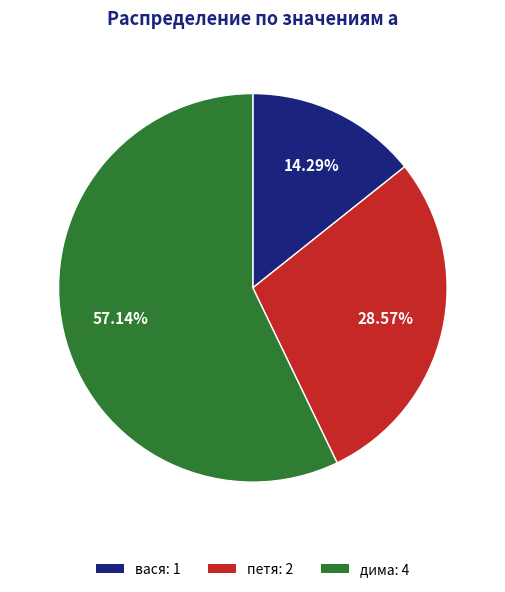

Between петя and дима, which is larger?

дима